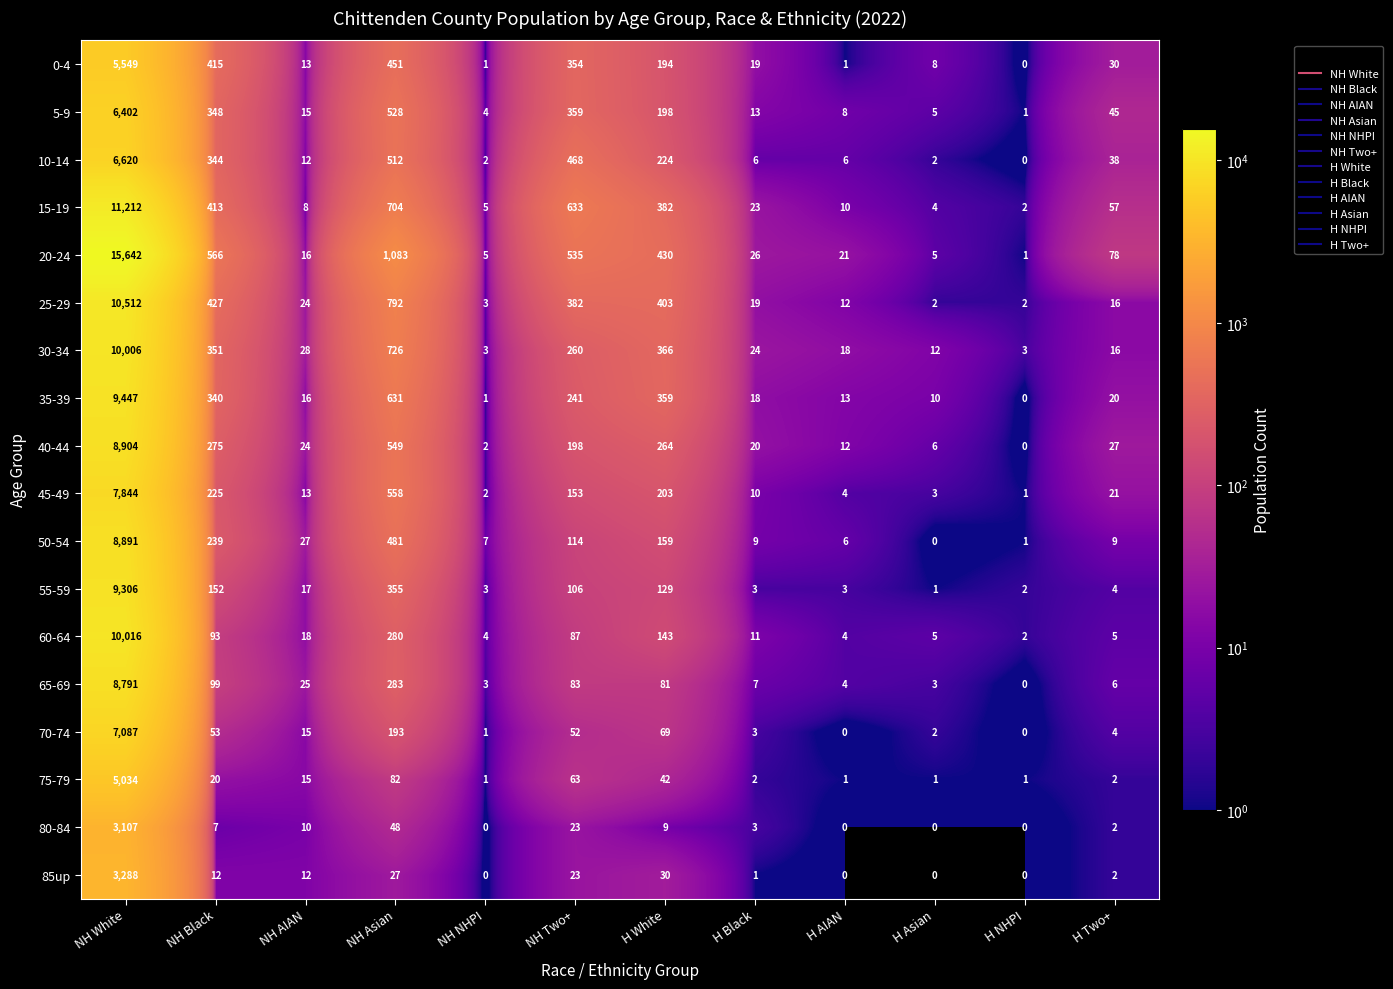

Is it true that 20-24 equals 123 at H Two+?

False